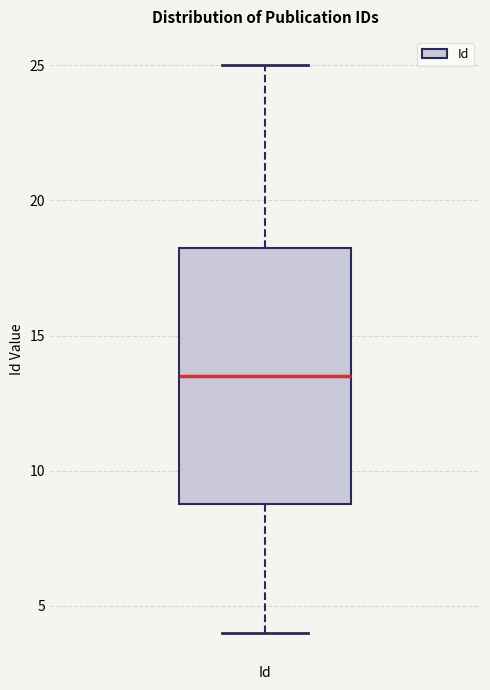

Where is the upper edge of the box for Id on the y-axis? The values are not printed on the chart, so give them approximately, as read against the axis.

18.5